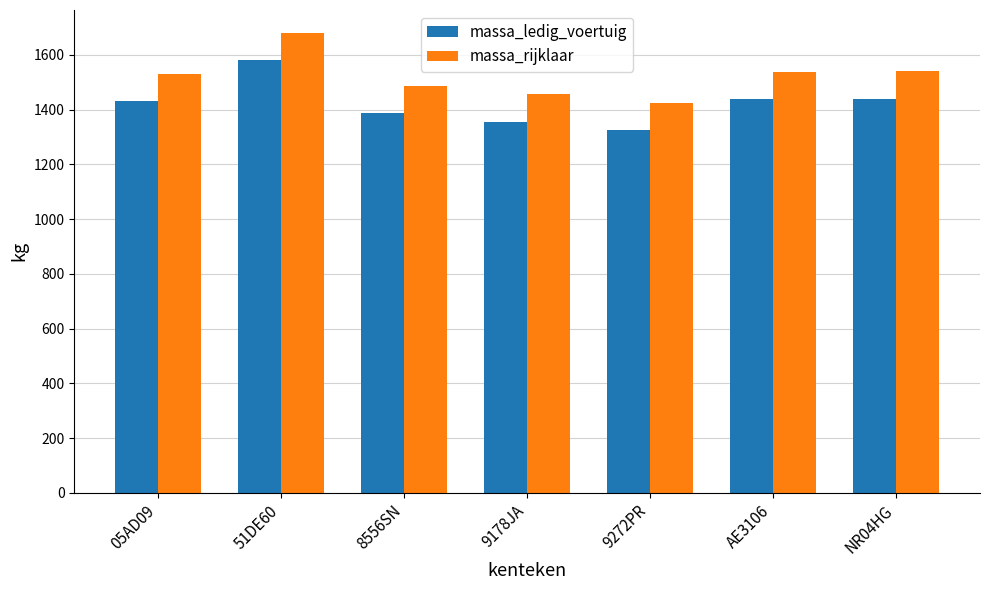

Rank the series by their maximum value, from lowest to highest.

massa_ledig_voertuig, massa_rijklaar